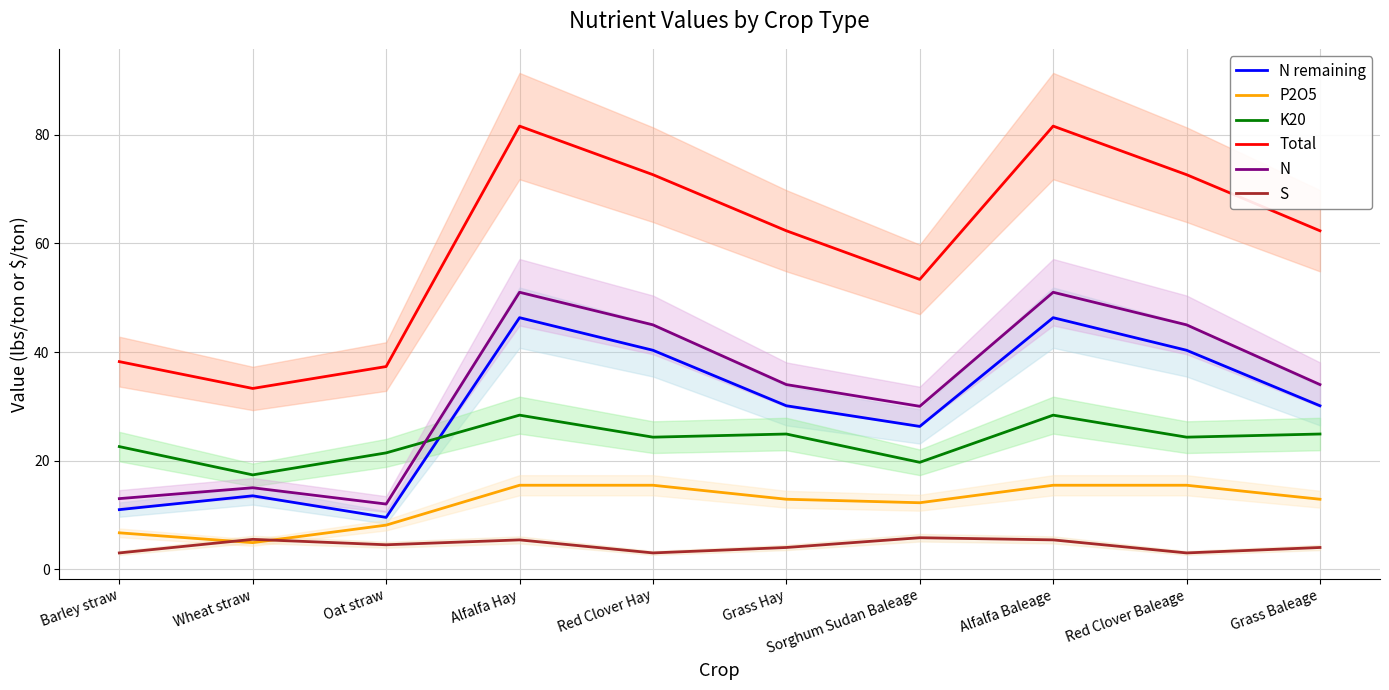

What is the label of the 3rd point from the right?

Alfalfa Baleage